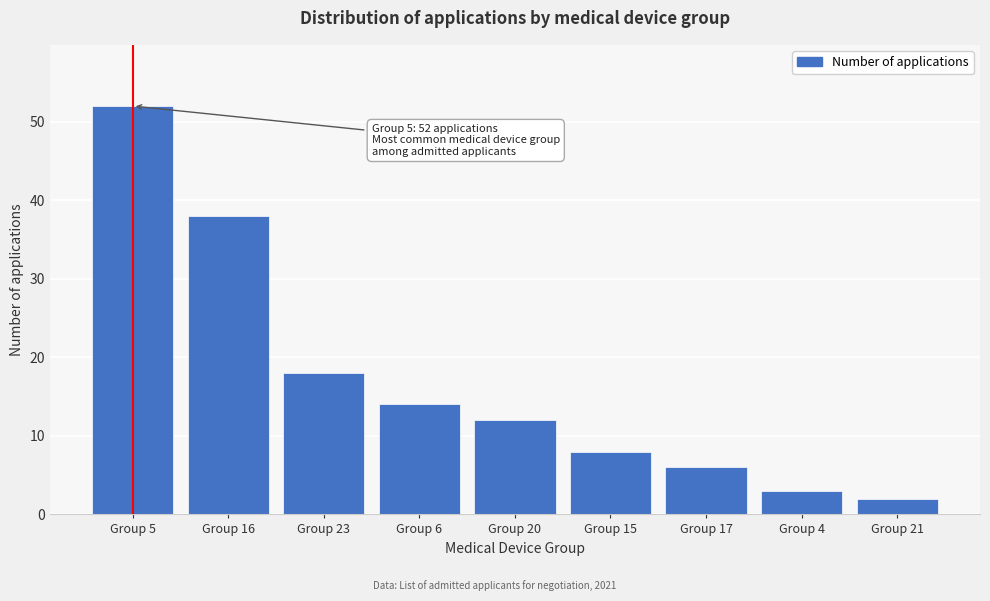

Reading left to right, what are all the values shown in this chart?

52	38	18	14	12	8	6	3	2